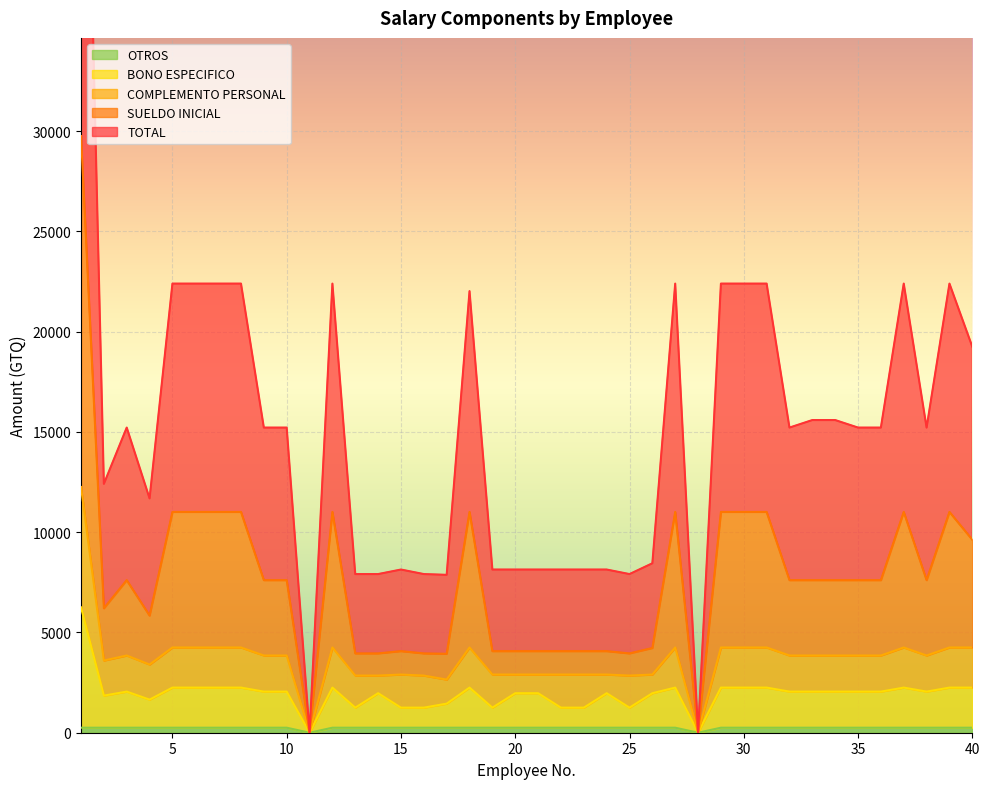

At which category does SUELDO INICIAL reach its first local peak?

3